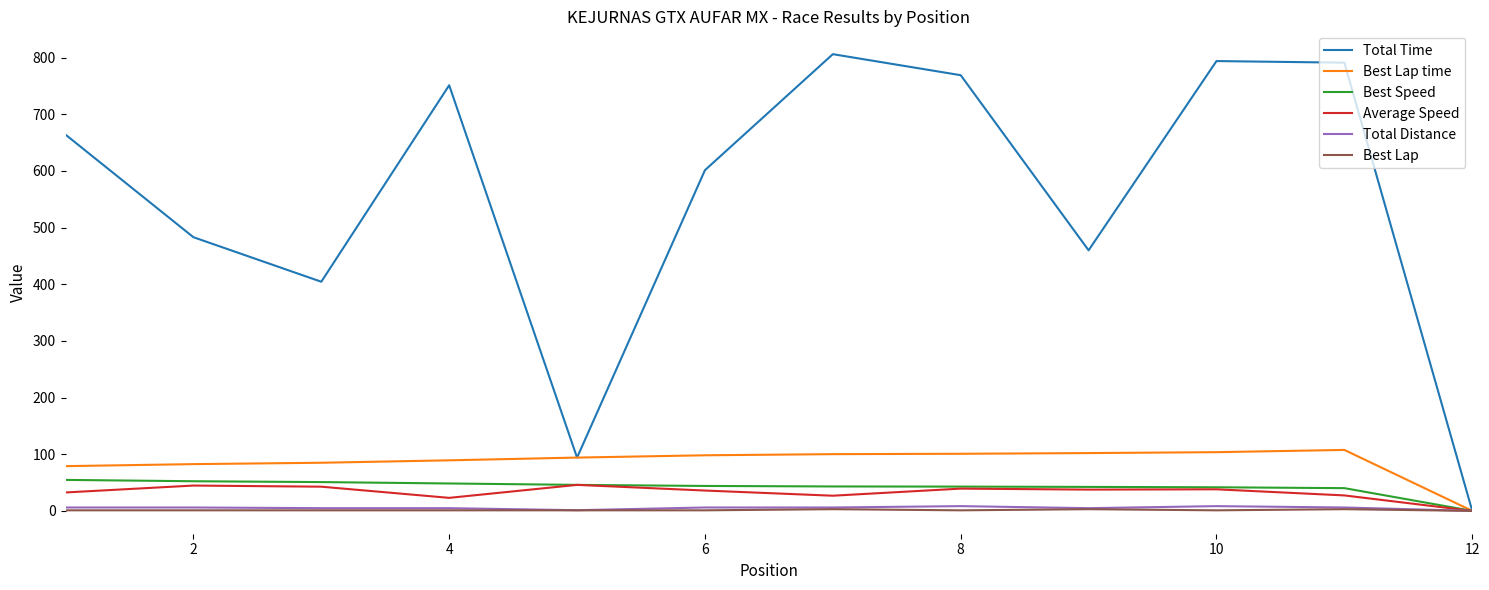

What is the difference between the maximum and minimum values in the Total Time series?

806.2